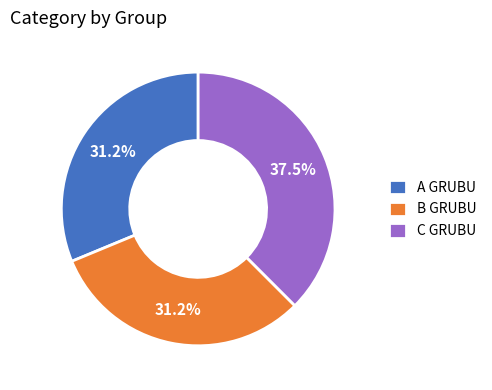

The B GRUBU slice represents 26% of the pie. True or false?

False